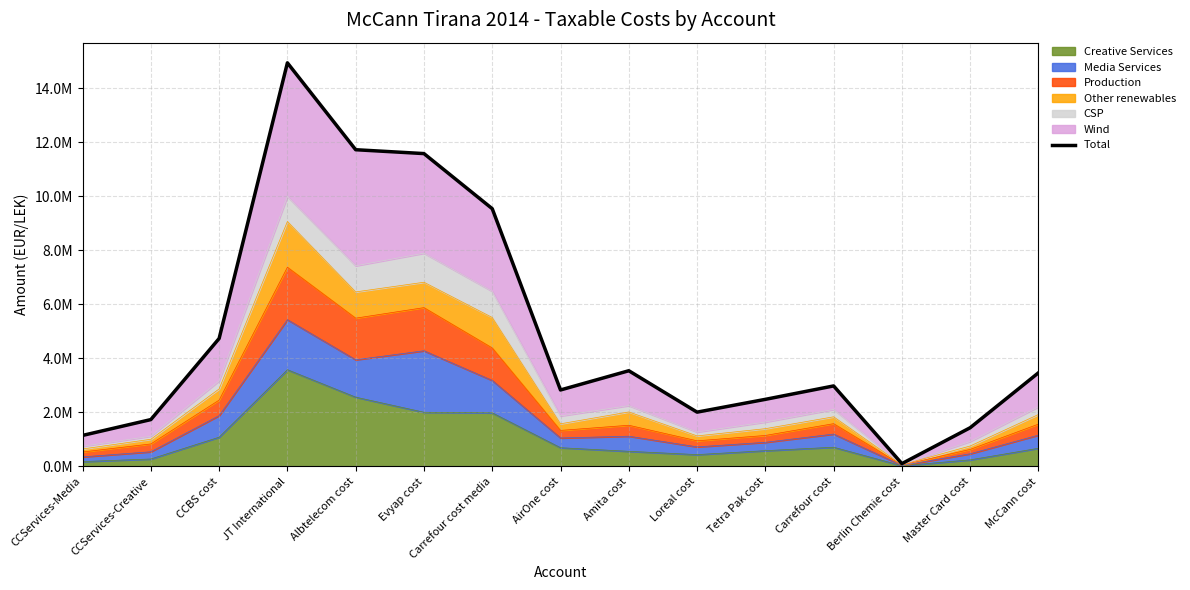

What is the label of the 15th point from the left?

McCann cost